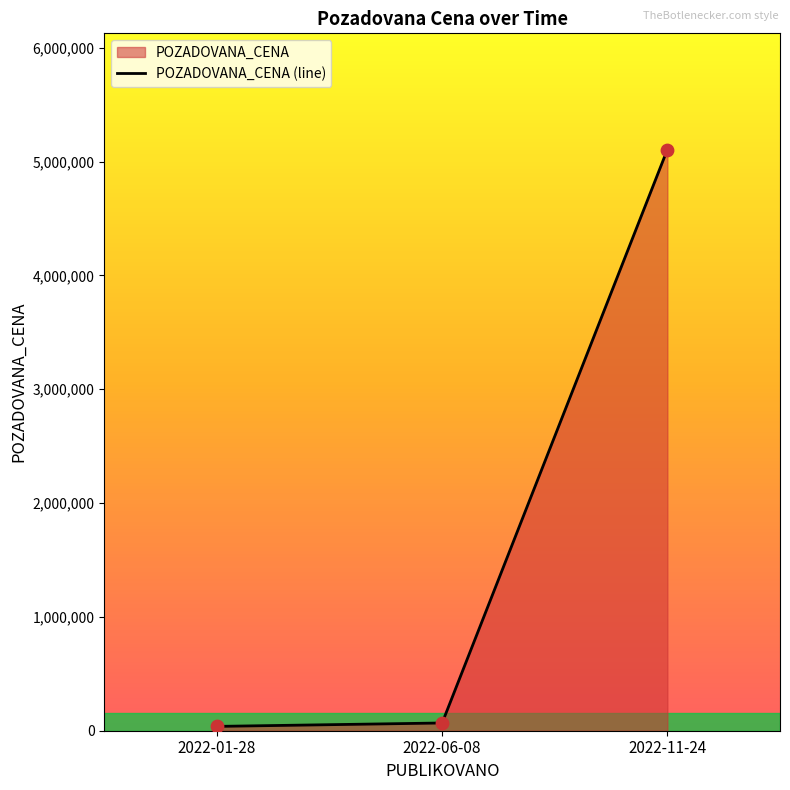

What is the change in value from 2022-06-08 to 2022-01-28?

-30000